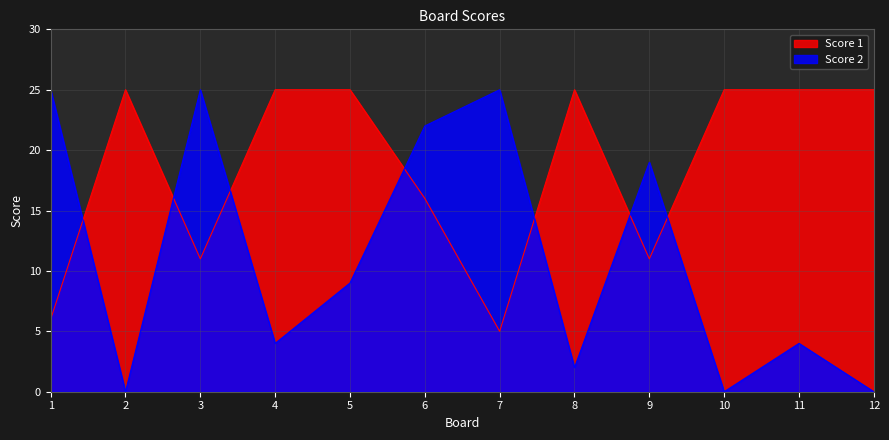

List the series in order of their peak value, lowest first.

Score 1, Score 2